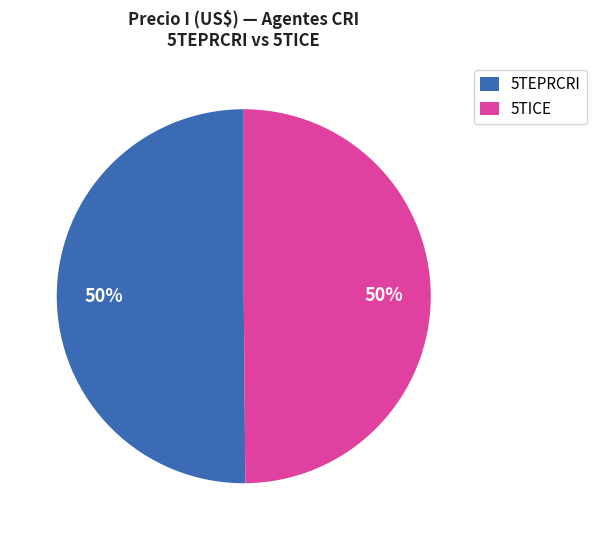

Approximately how many times larger is the value at 5TEPRCRI compared to 5TICE?

1.0